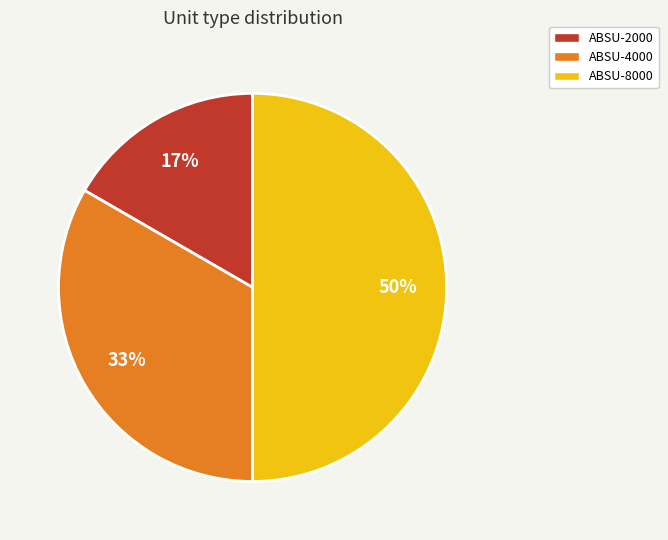

Is the sum of ABSU-2000 and ABSU-8000 greater than half?

Yes